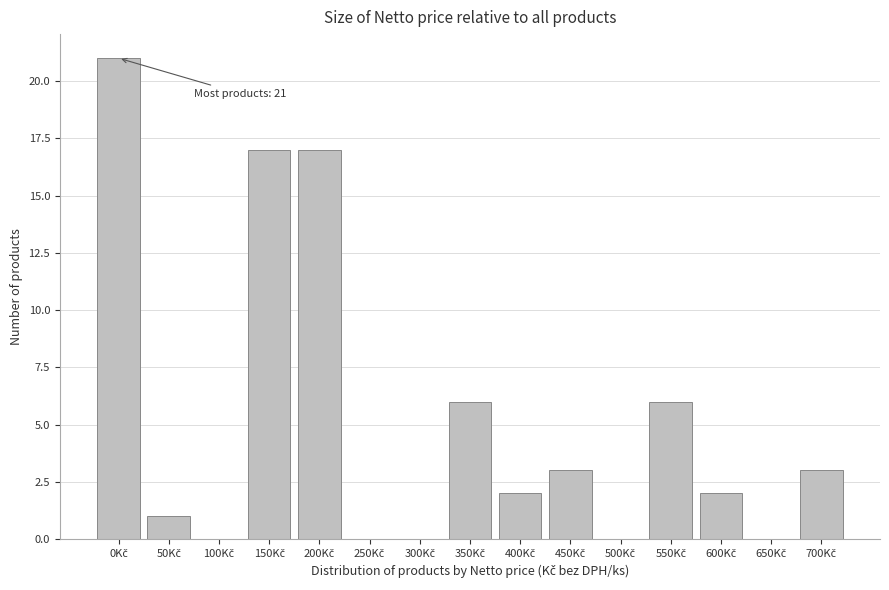

What is the greatest value displayed?

21